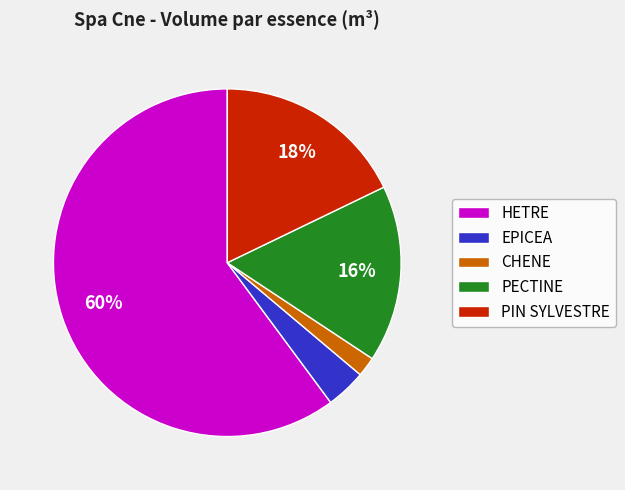

Do EPICEA and HETRE together represent more than half of the pie?

Yes